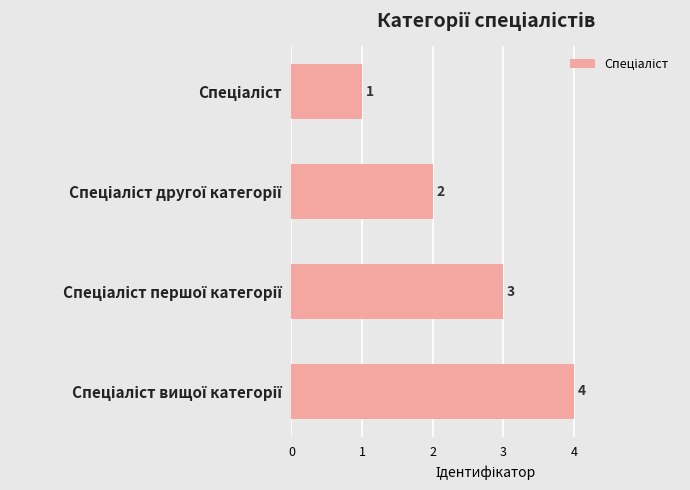

What is the difference between the maximum and minimum values?

3